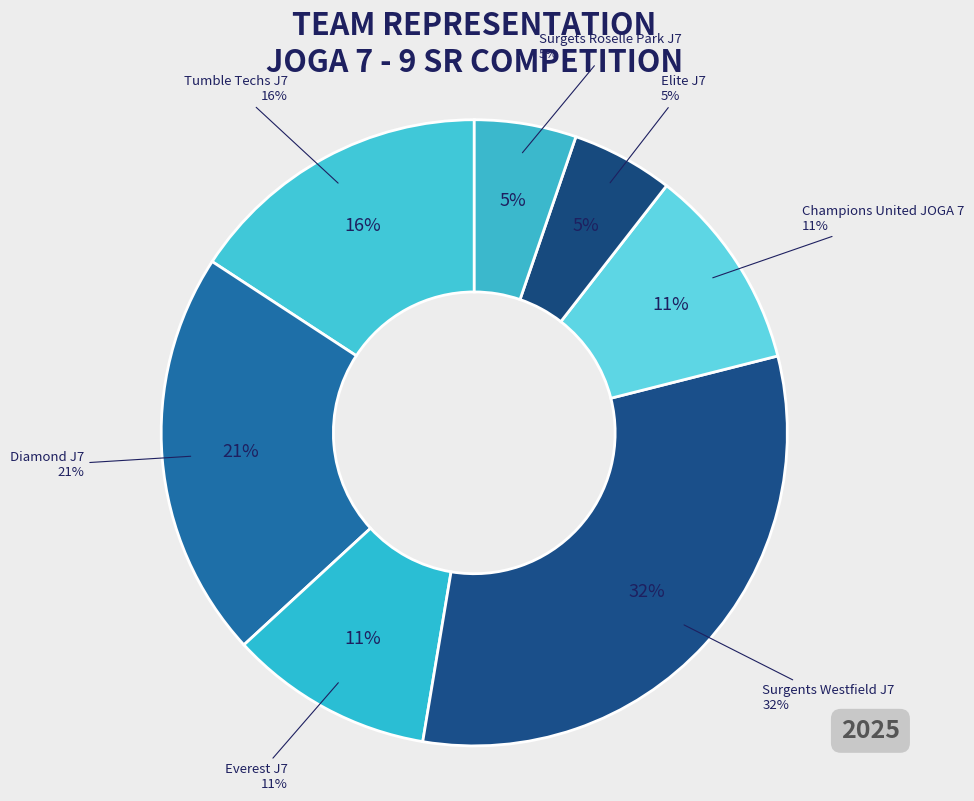

How many slices are in this pie chart?

7